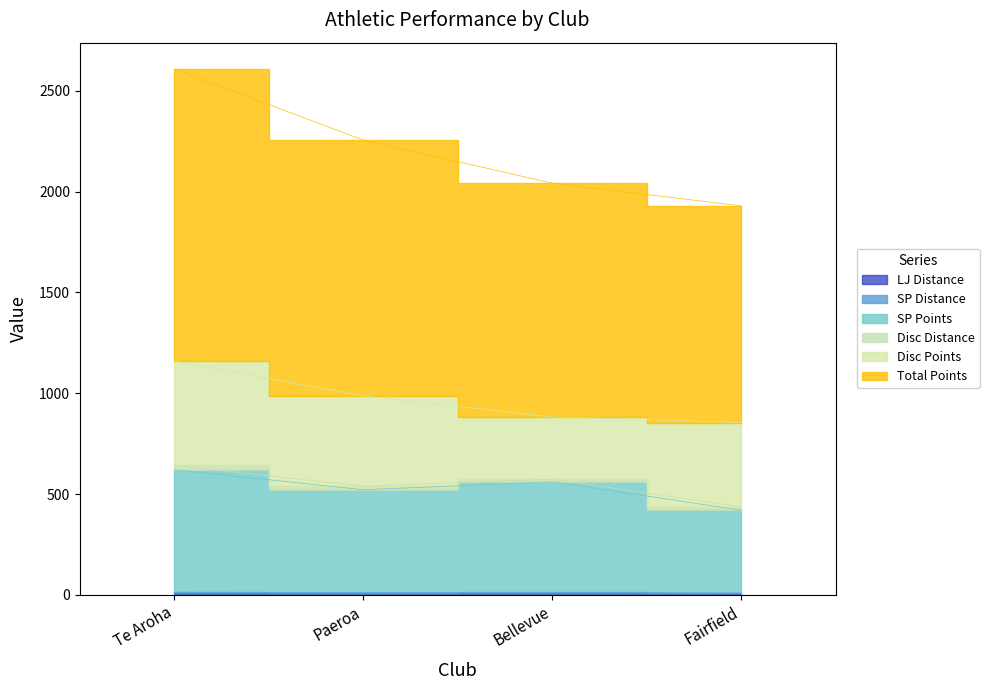

What is the label of the 3rd point from the right?

Paeroa